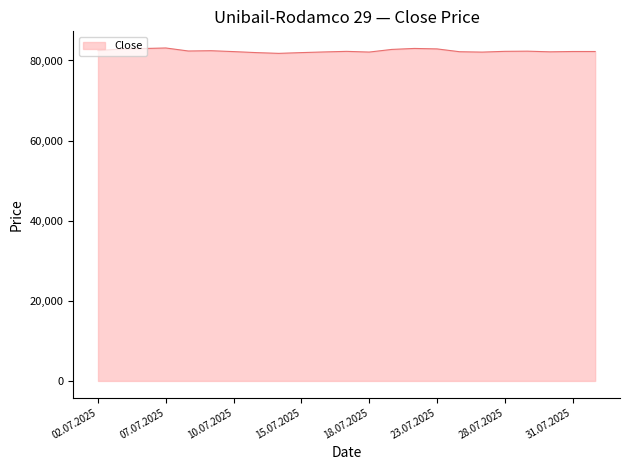

What is the minimum value shown in the chart?

81780